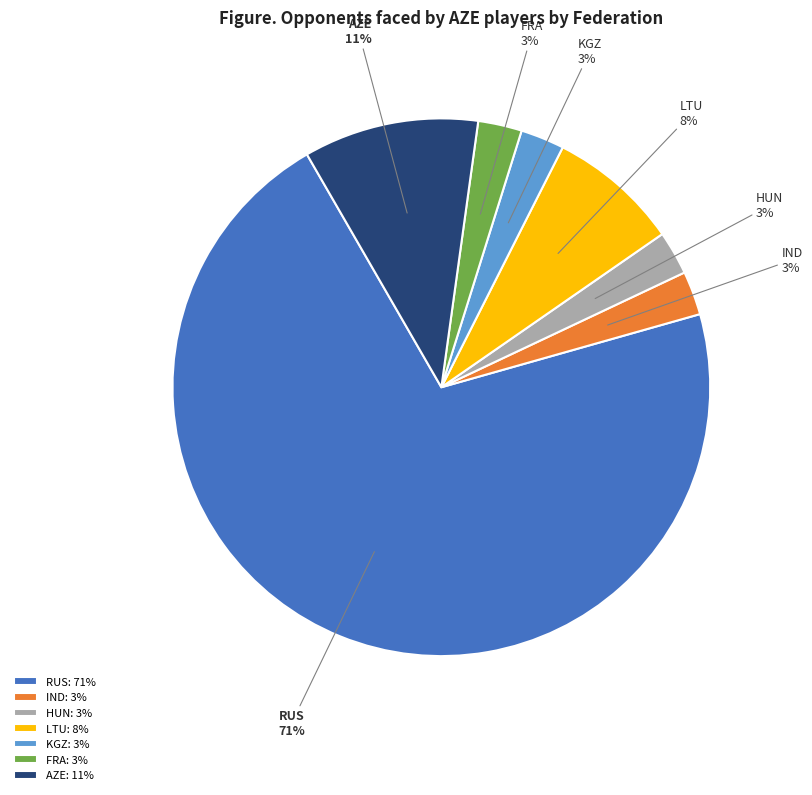

Which has a higher value, RUS or AZE?

RUS